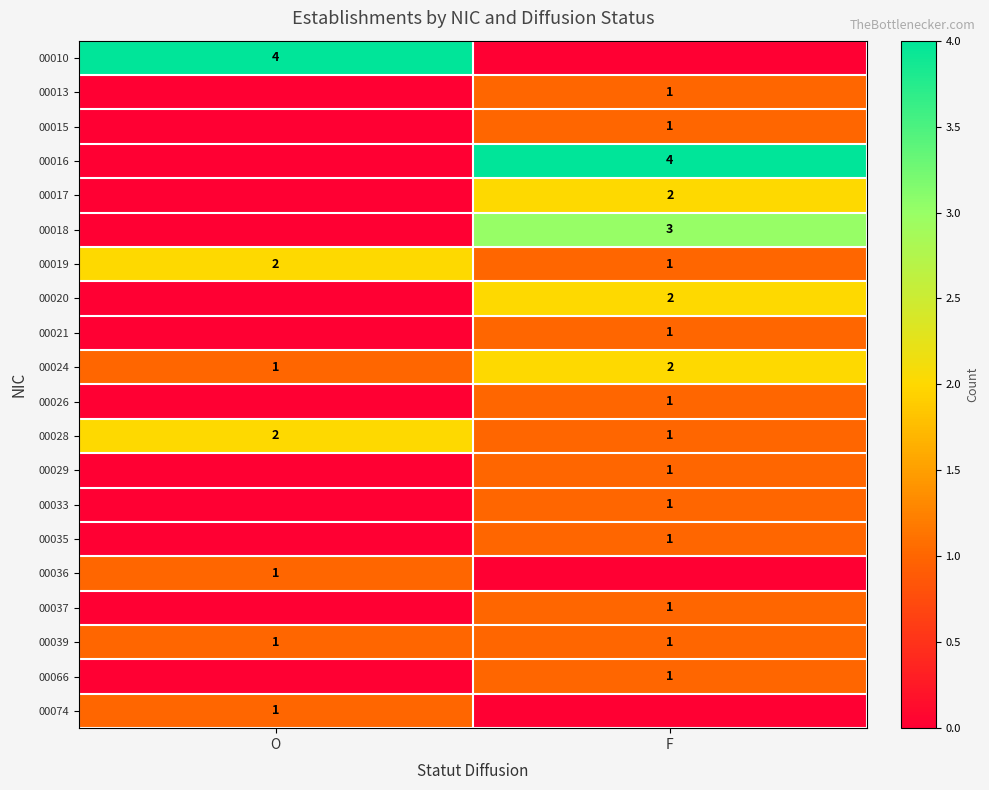

Rank the categories by 00024 value from highest to lowest.

F, O